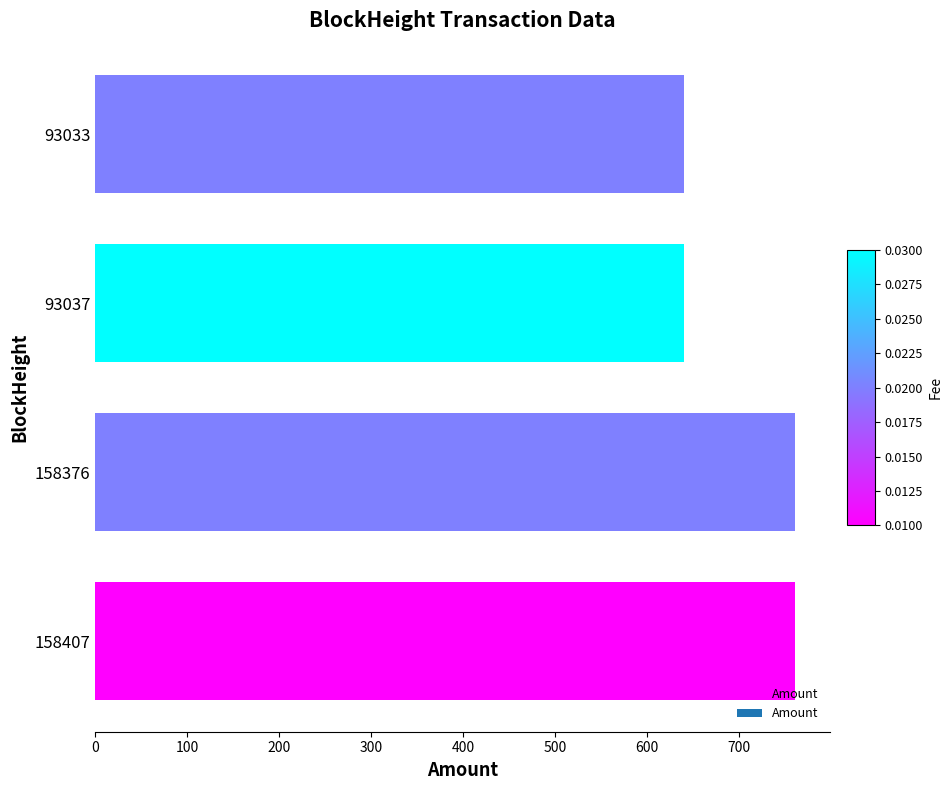

Does the chart contain any negative values?

No